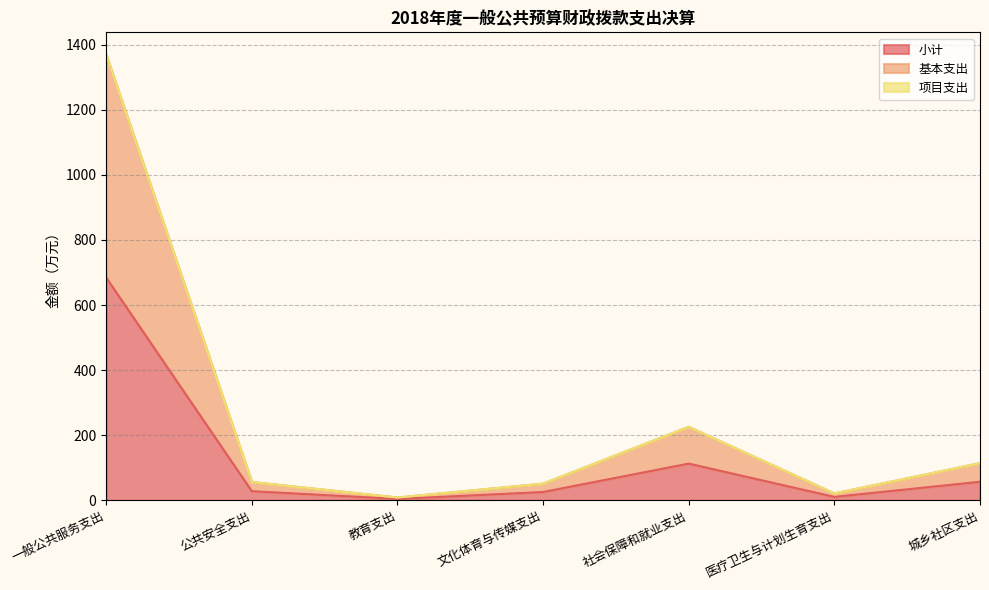

At which category does the chart reach its minimum across all series?

教育支出